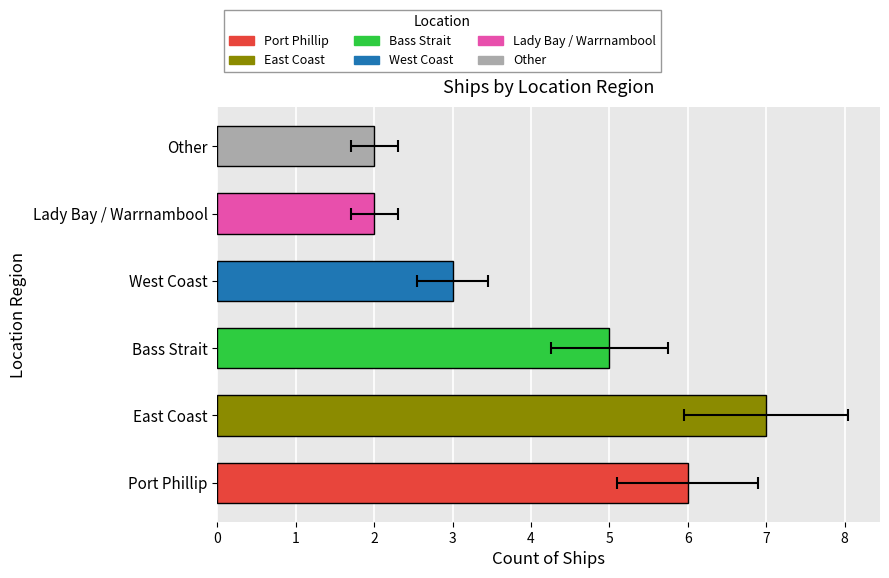

True or false: the data shows 2 at Other.

True